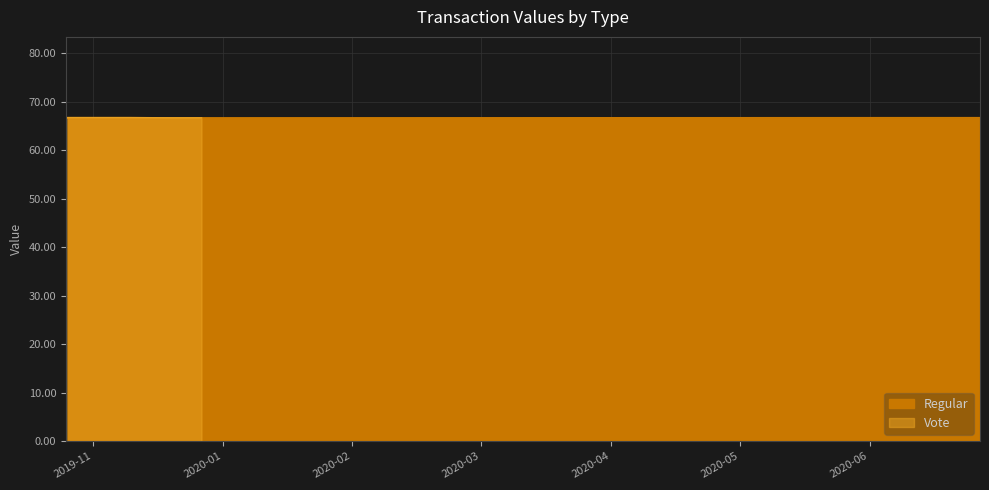

Rank the series at 6 from highest to lowest value.

Regular, Vote